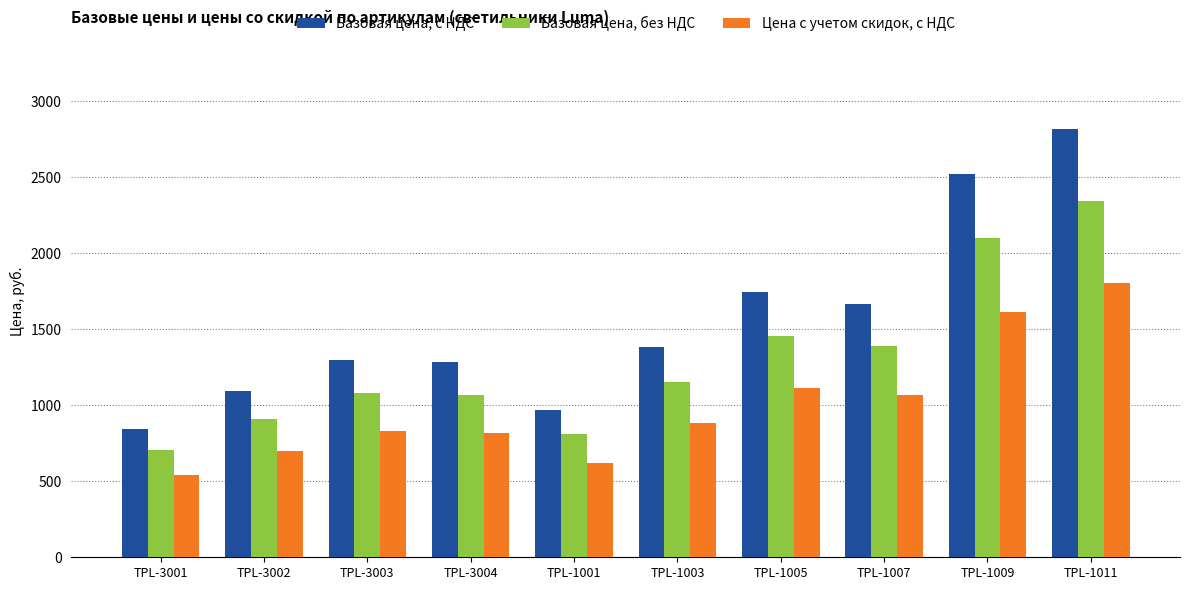

Read the Цена с учетом скидок, с НДС value at TPL-1001.

620.2